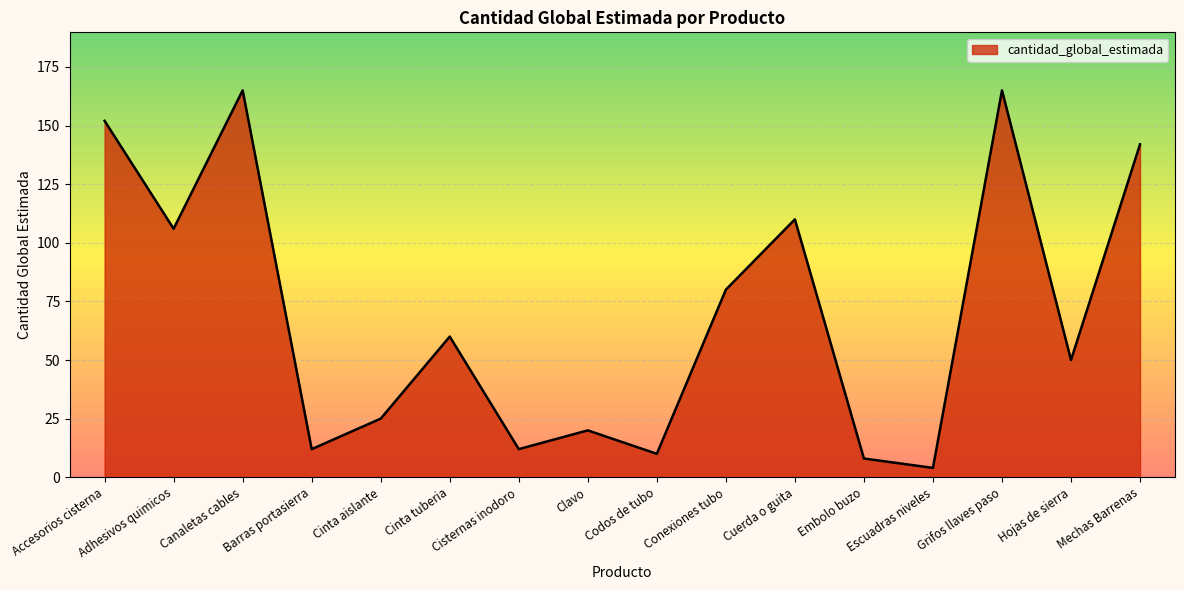

What is the smallest value displayed?

4